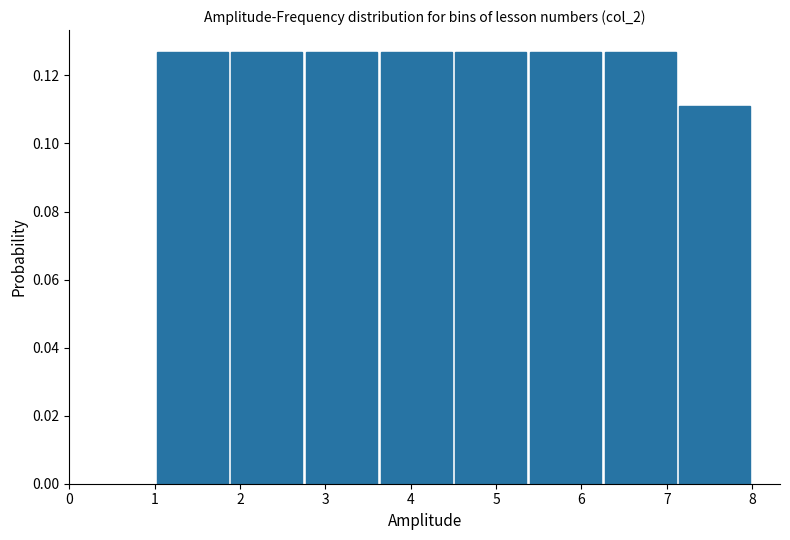

How tall is the bar that spans 6.3 to 7.1 on the x-axis? Neither the bar edges nor the heights are printed on the chart, so give them approximately, as read against the axes.

0.126